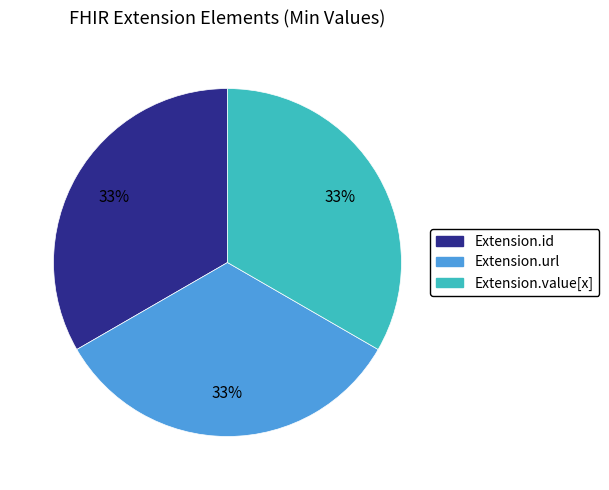

To the nearest percent, what is the average slice percentage?

33%